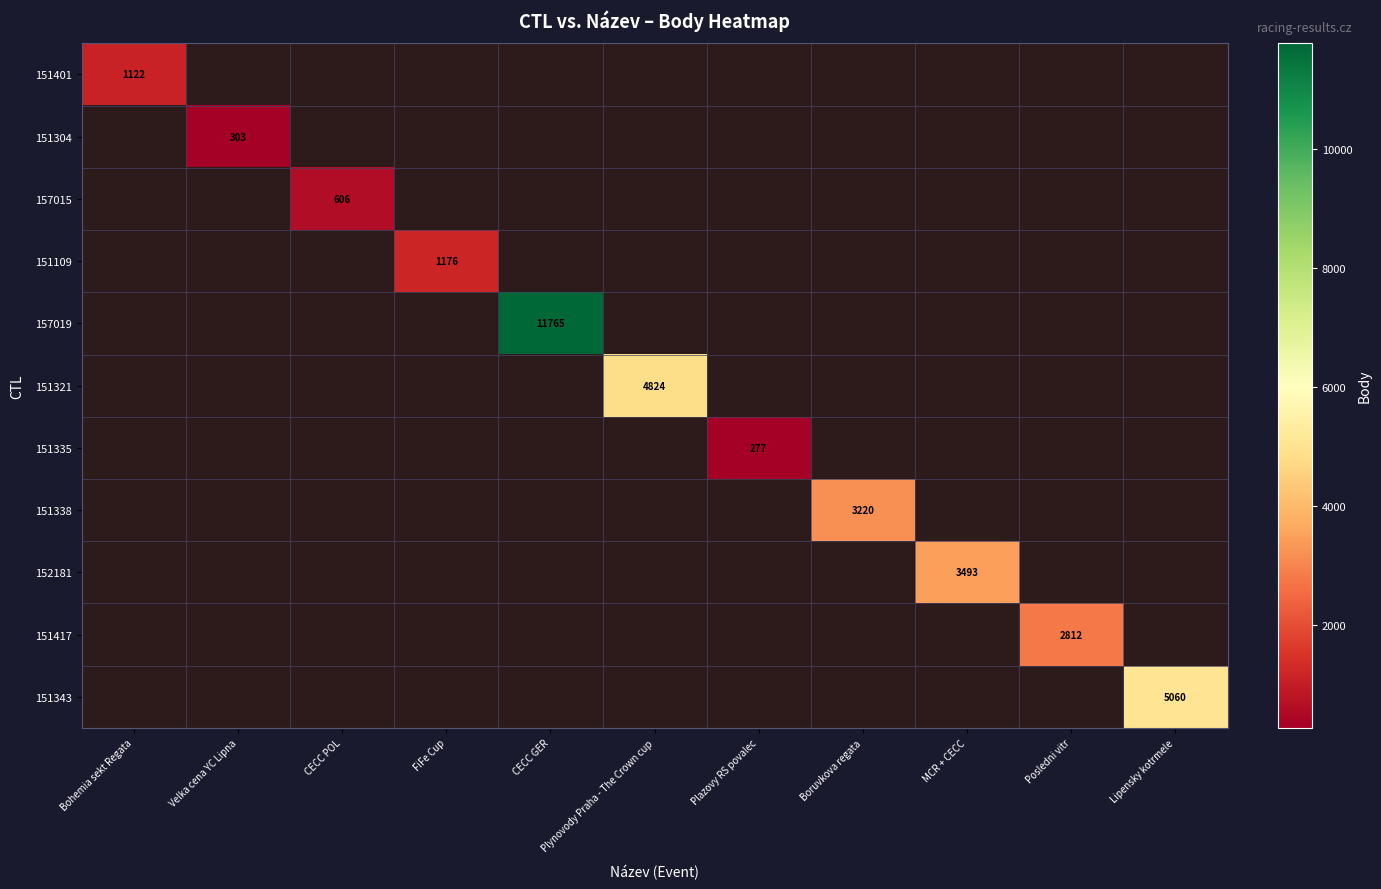

Which has a higher value, Plazovy RS povalec or CECC POL?

CECC POL